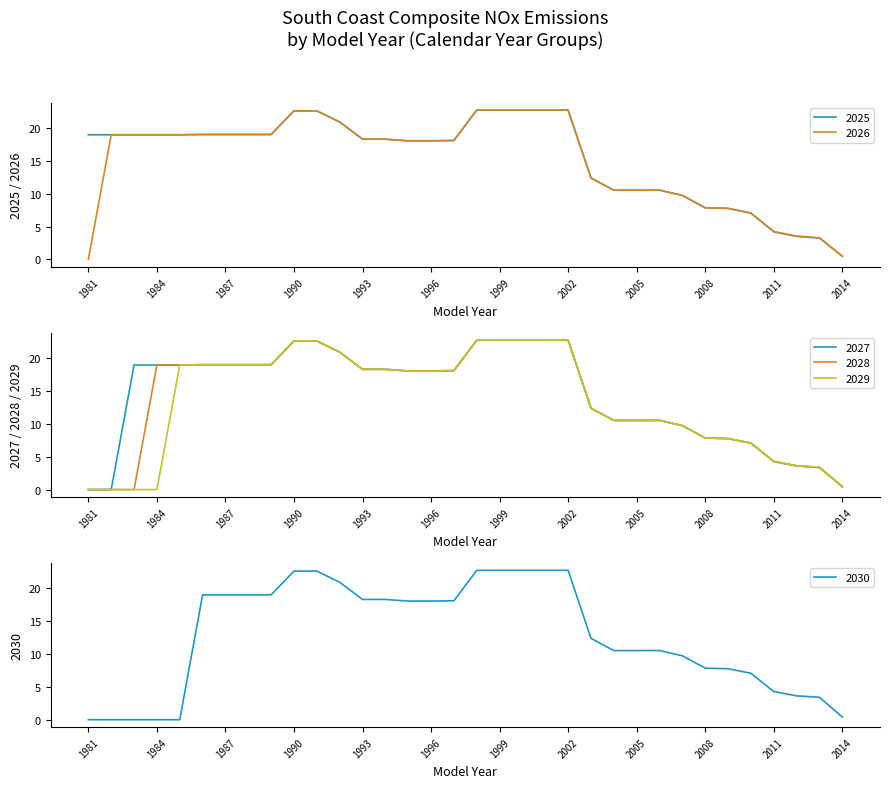

How many intersections are there between 2027 and 2025?

4